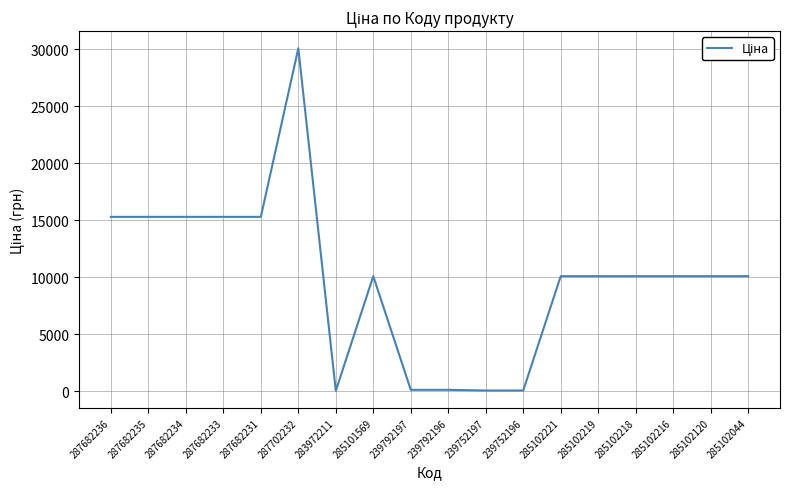

Which has a higher value, 287702232 or 287682236?

287702232